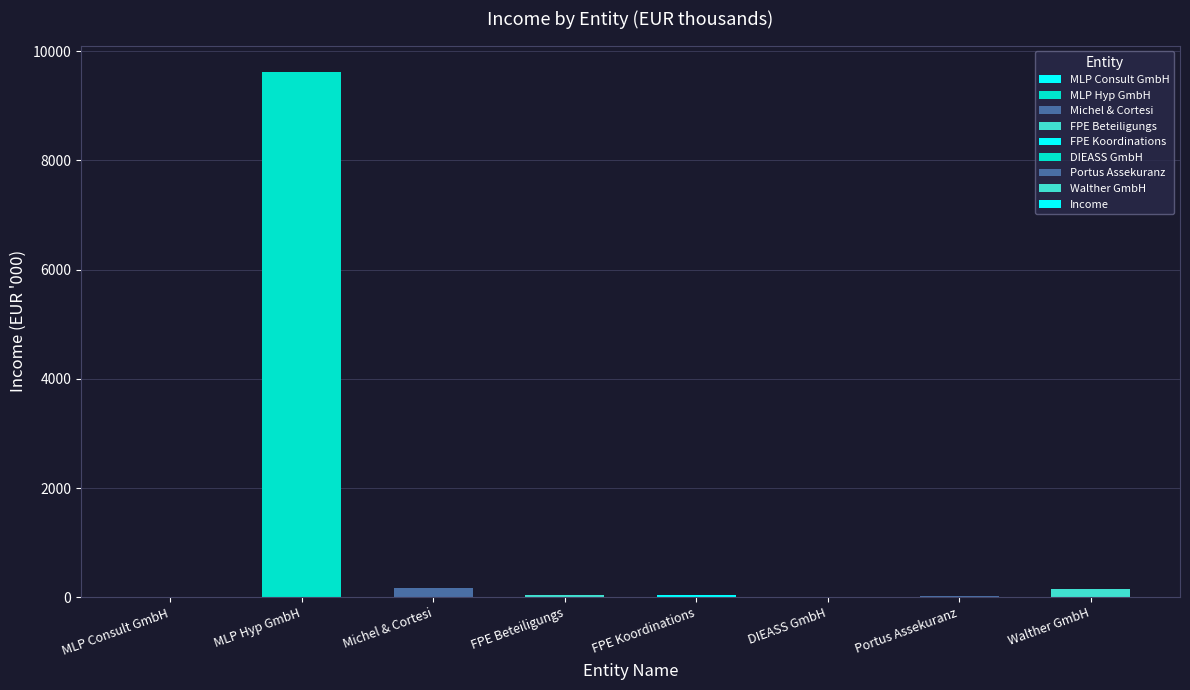

Are the bars horizontal?

No